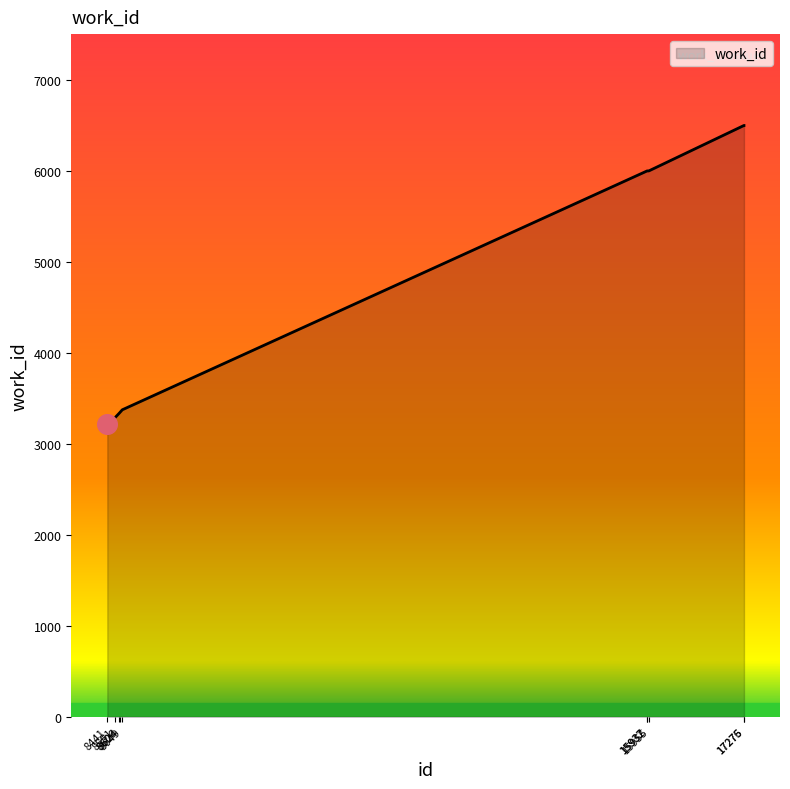

Which has a higher value, 15955 or 8606?

15955